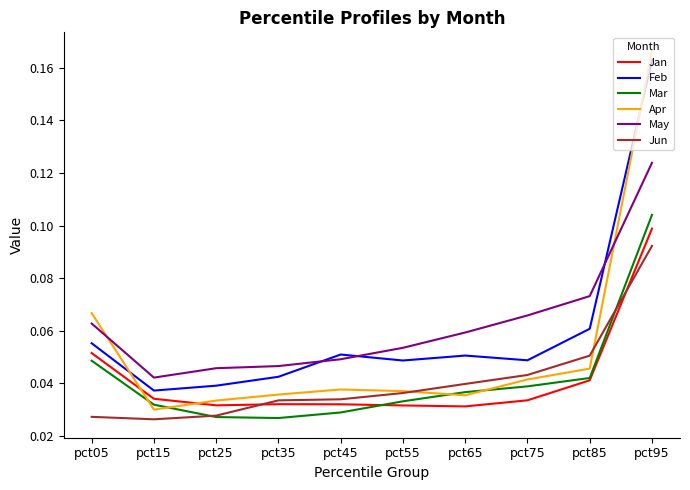

Which series has the widest spread of values?

Apr